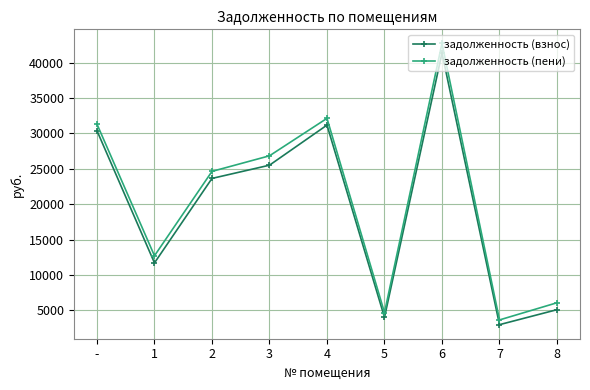

True or false: задолженность (взнос) has more than 1 interior local peaks.

True